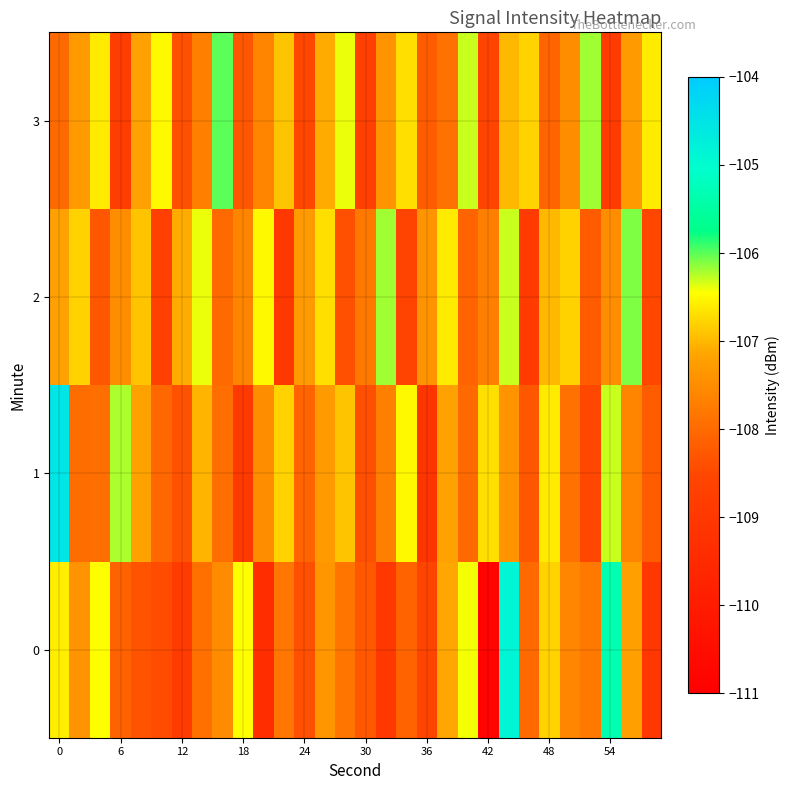

What is the maximum value shown in the chart?

-104.5